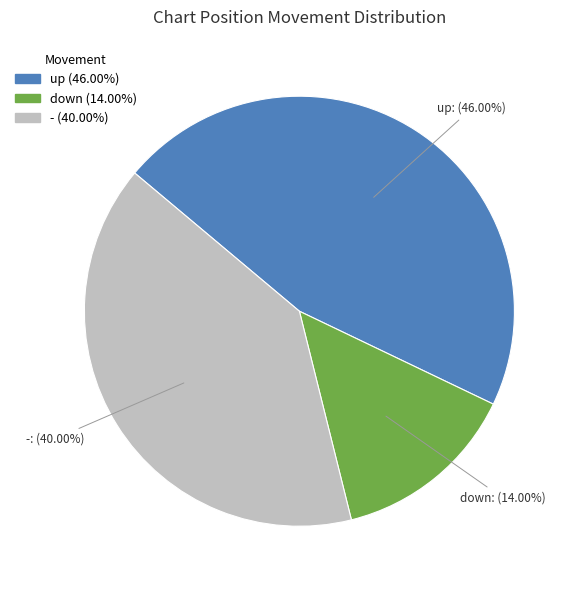

What is the smallest slice in the pie chart?

down